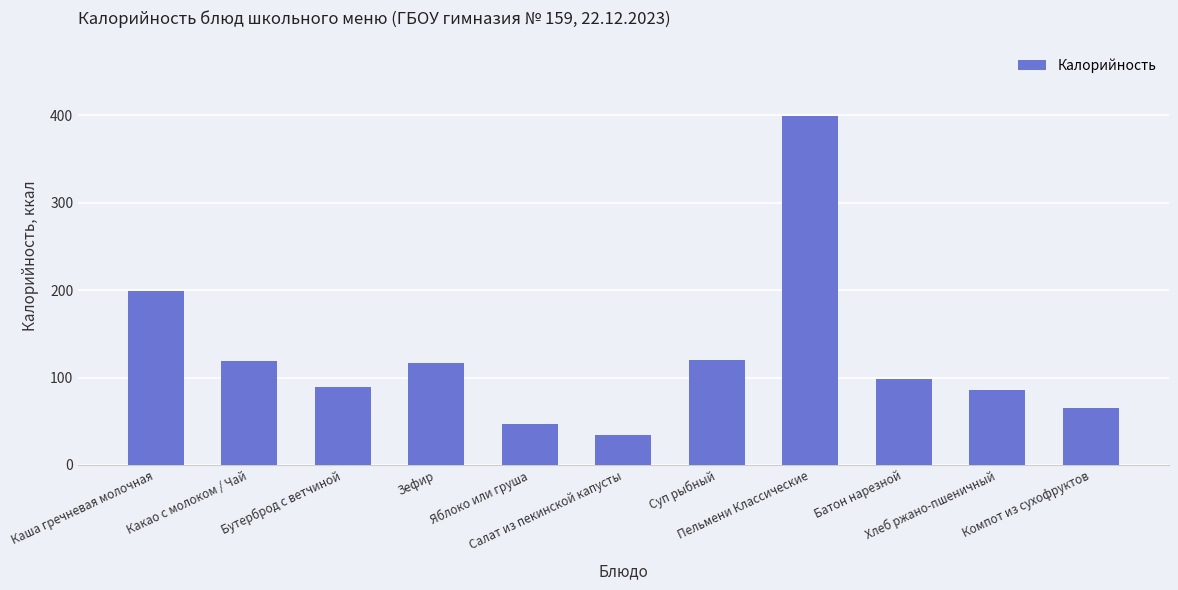

What is the change in value from Каша гречневая молочная to Зефир?

-82.3